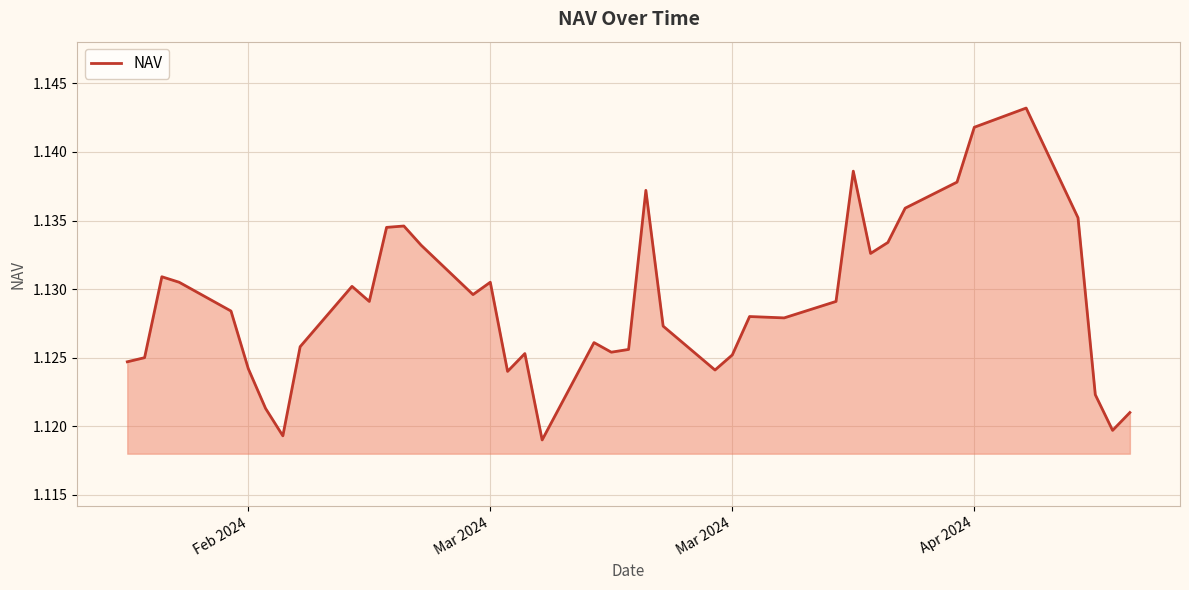

At which category does the data reach its first local valley?

7